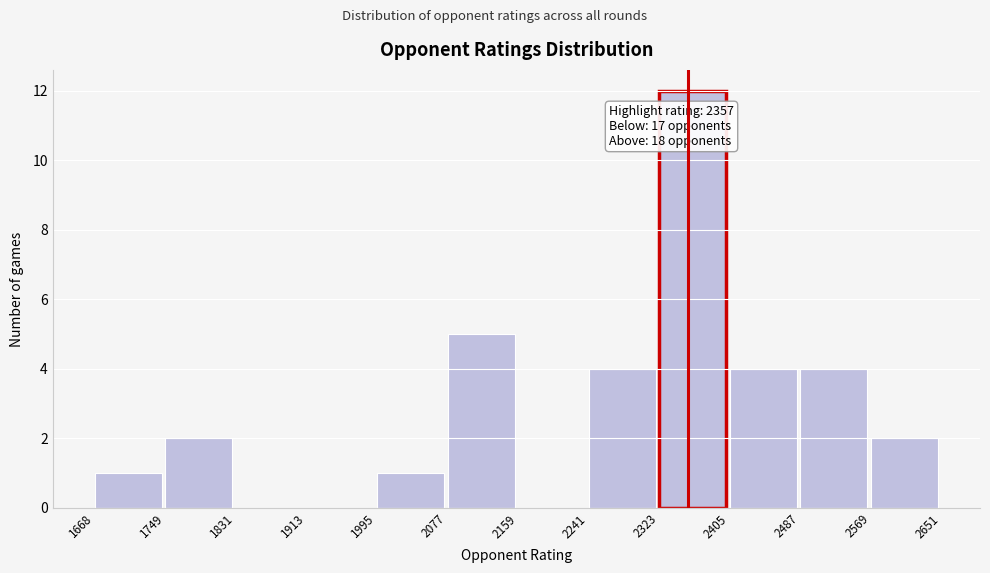

Over which range of the x-axis is the bar tallest?

2323 to 2405